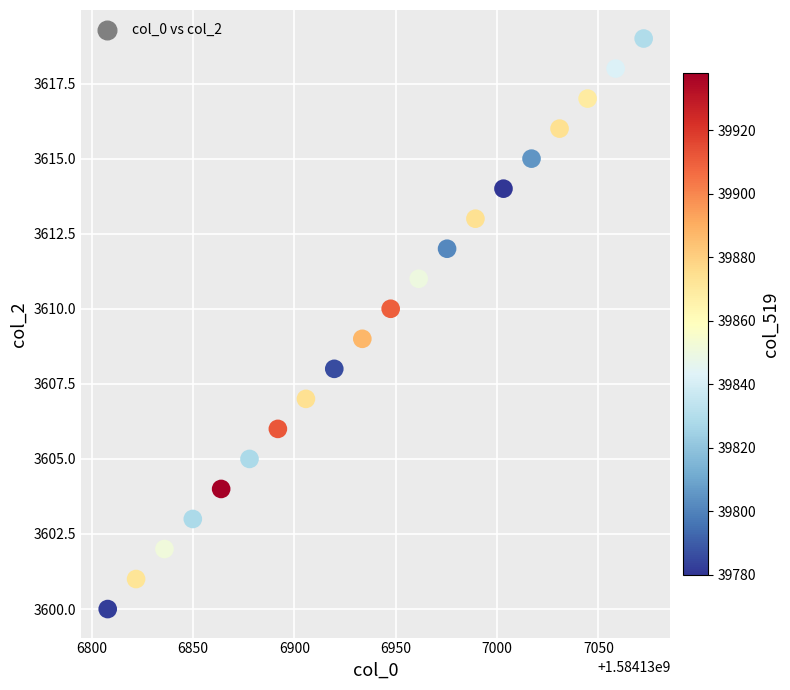

What is the range of Y values (max minus min)?

19